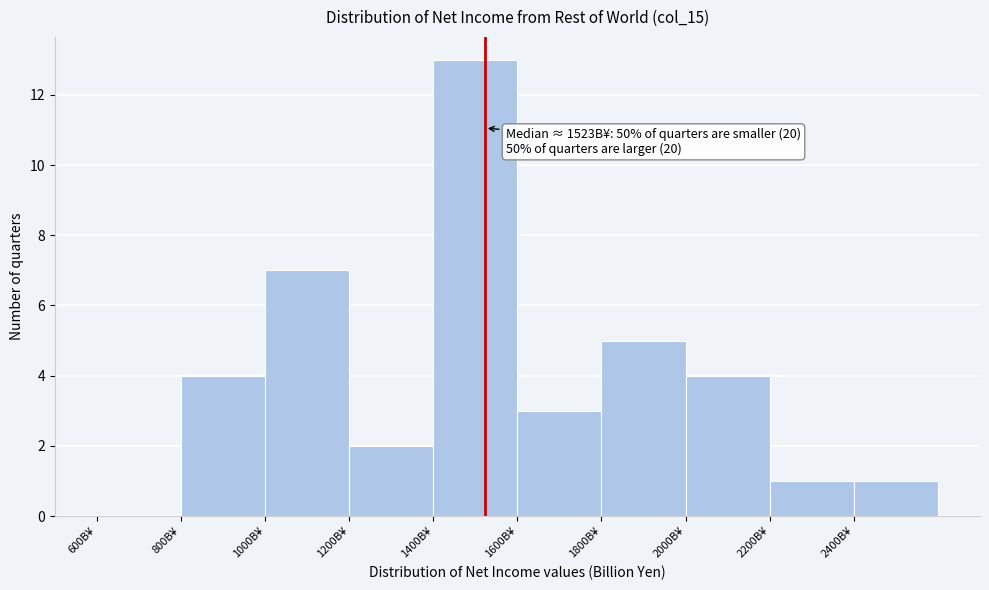

Which range on the x-axis has the tallest bar?

1400 to 1600